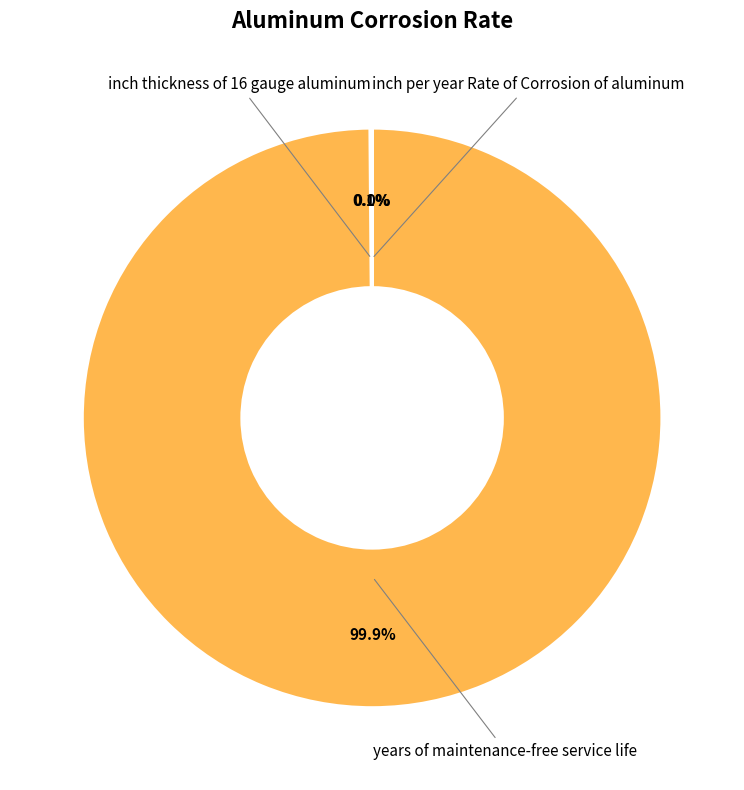

What is the largest slice in the pie chart?

years of maintenance-free service life